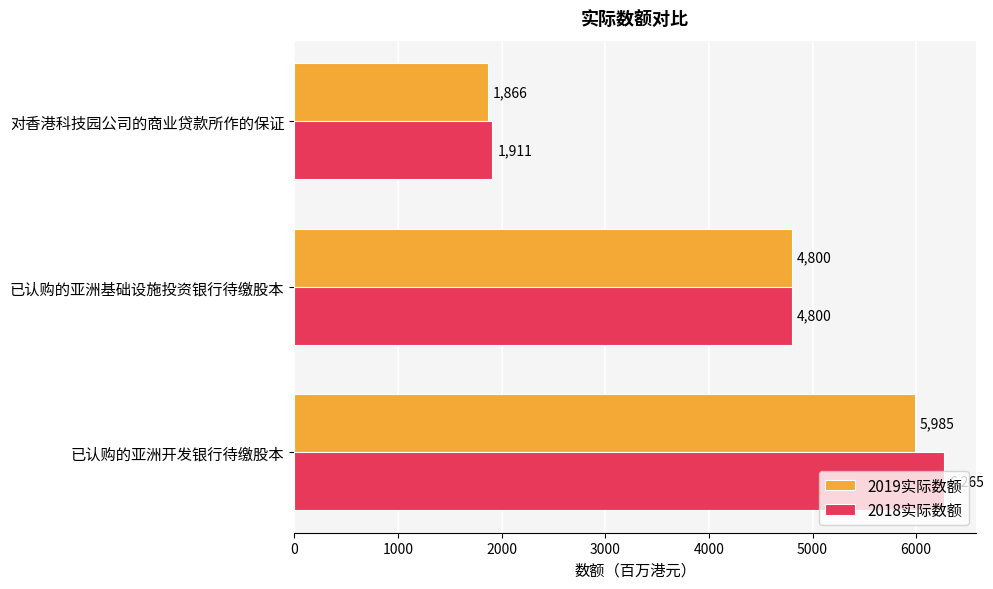

List the labels in order of 2019实际数额 value, smallest first.

对香港科技园公司的商业贷款所作的保证, 已认购的亚洲基础设施投资银行待缴股本, 已认购的亚洲开发银行待缴股本